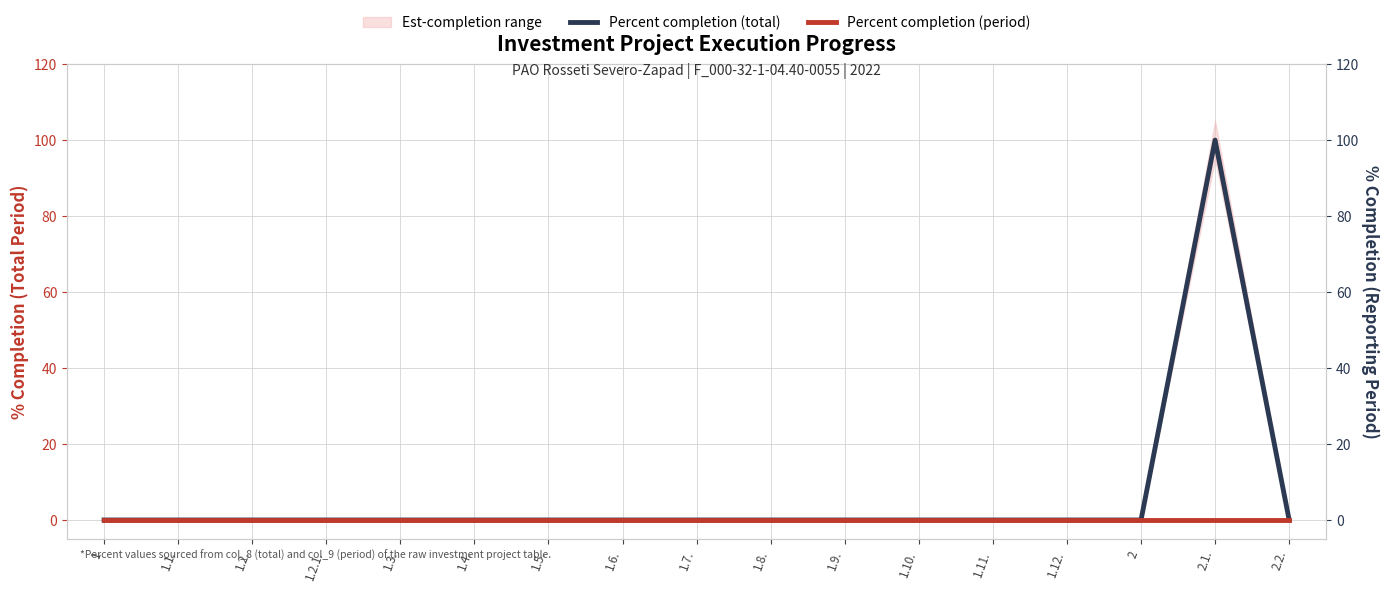

The value of Percent completion (total) at 2.2. is 31. True or false?

False